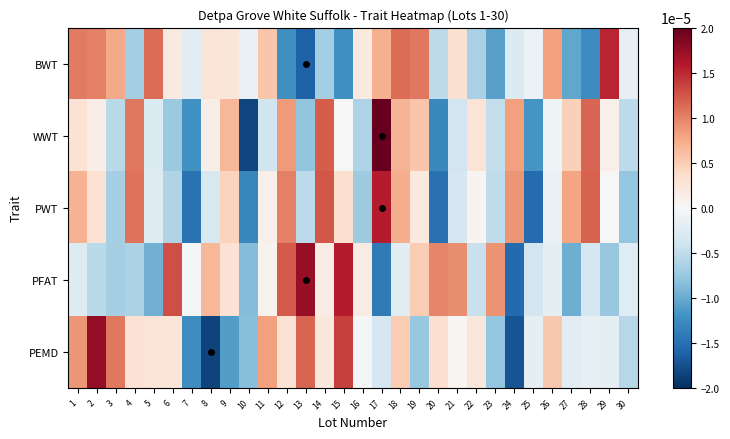

Which series has the largest range (max minus min)?

WWT